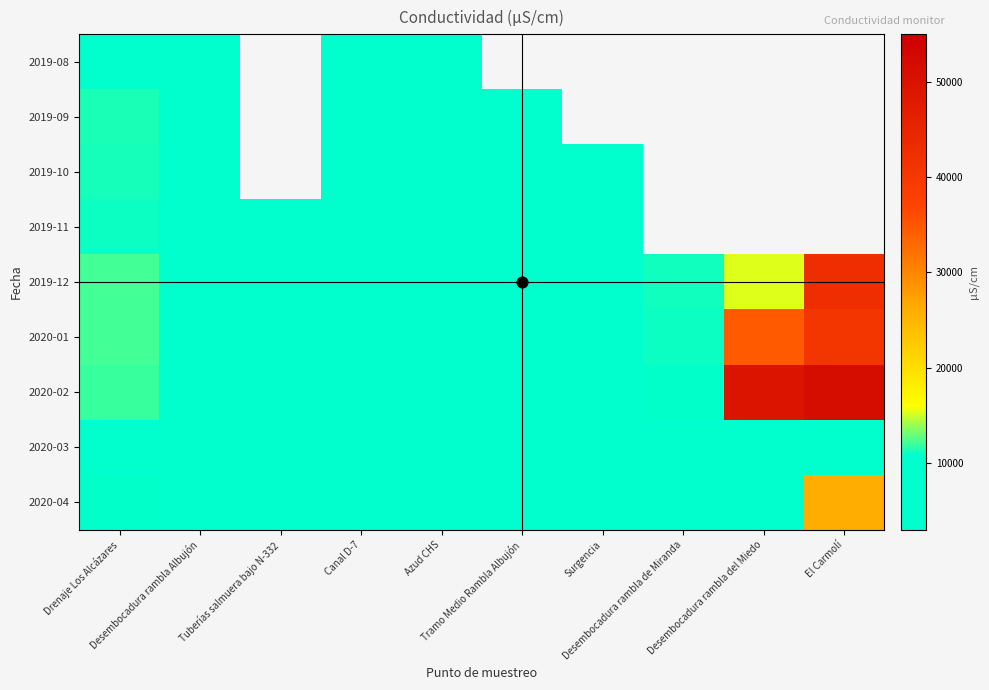

At how many categories does at least one series exceed 16688?

2